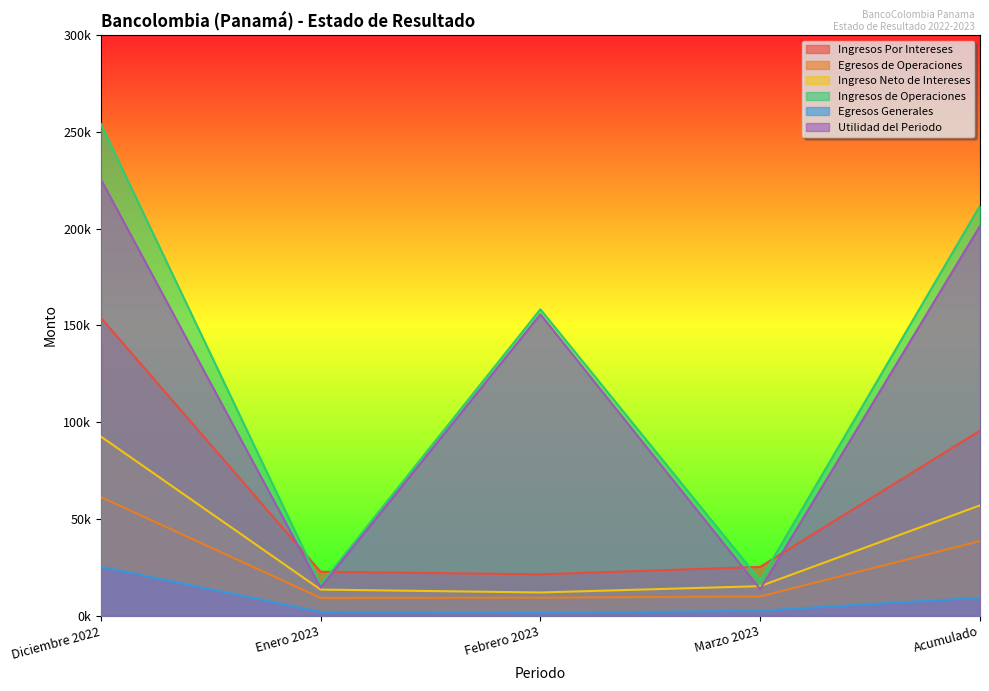

How many series are shown in this chart?

6